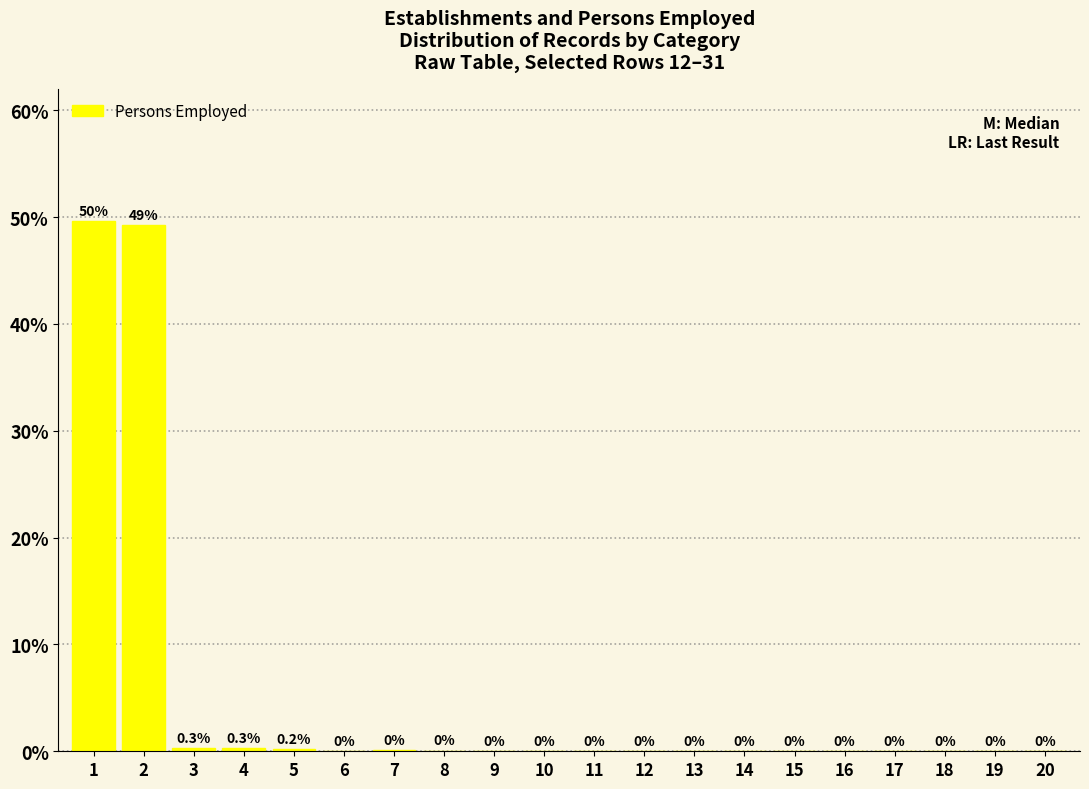

What is the greatest value displayed?

49.6